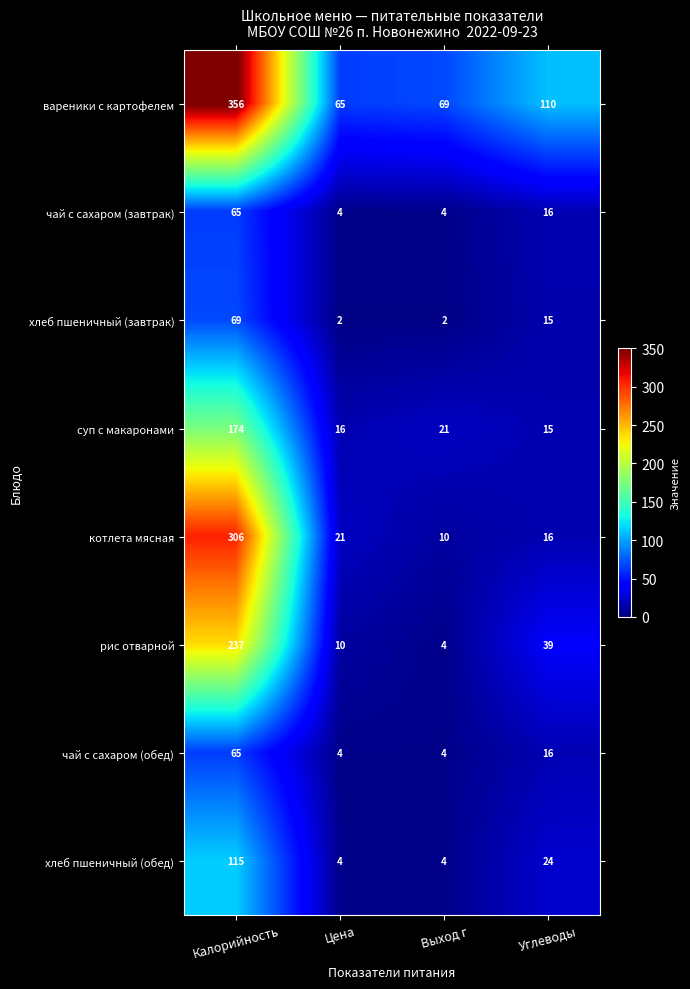

What is the spread (max minus min) of values at Цена?

63